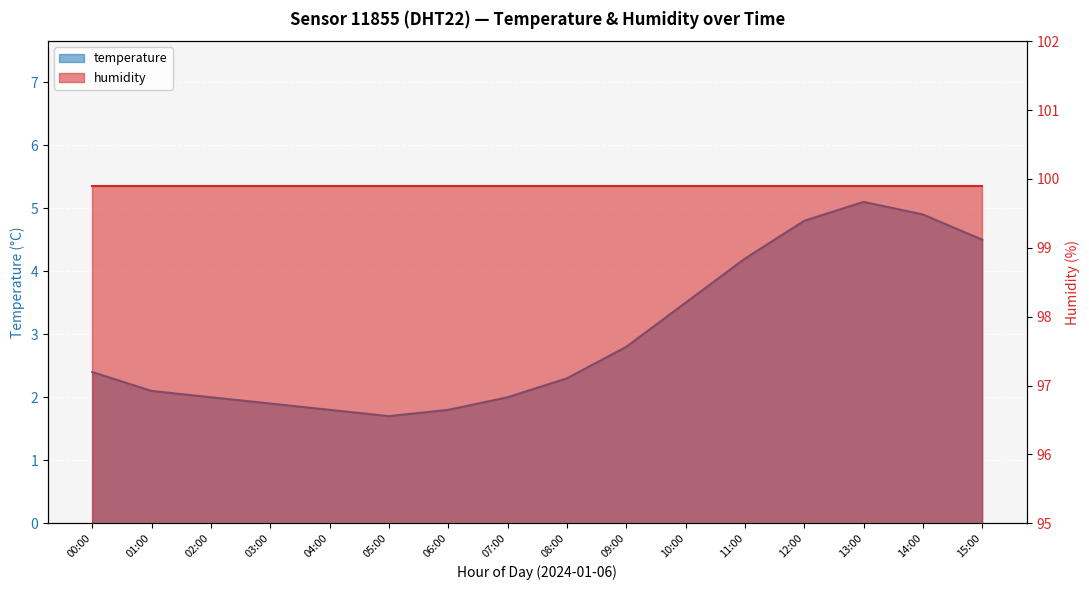

How many points are higher than both their immediate neighbors (excluding endpoints)?

1